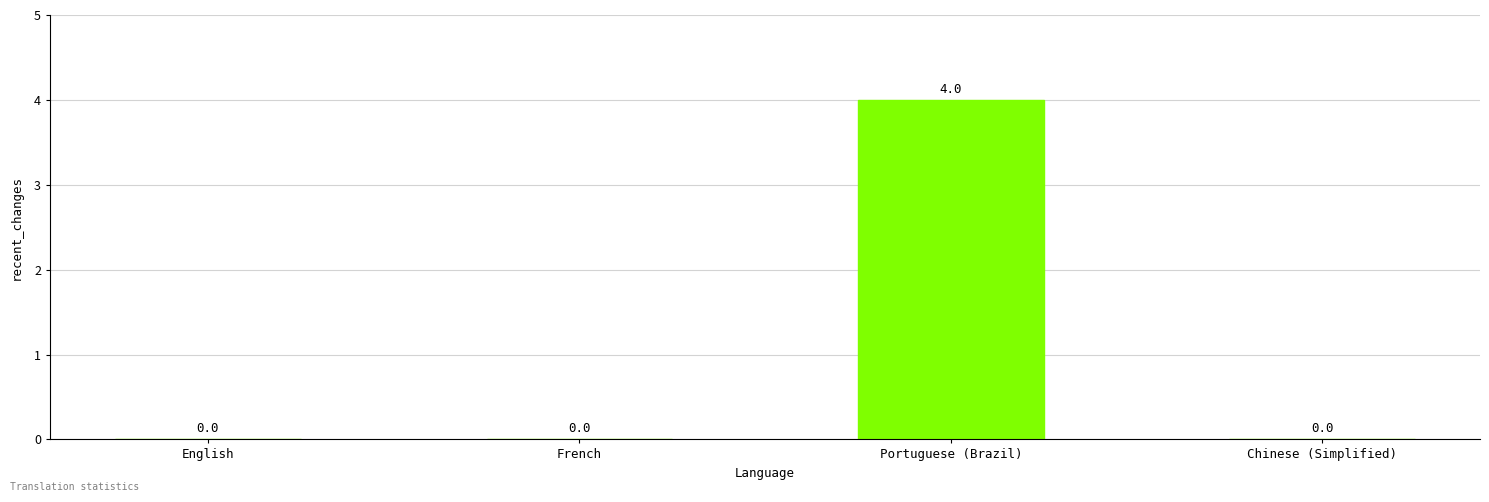

What is the change in value from English to Portuguese (Brazil)?

+4